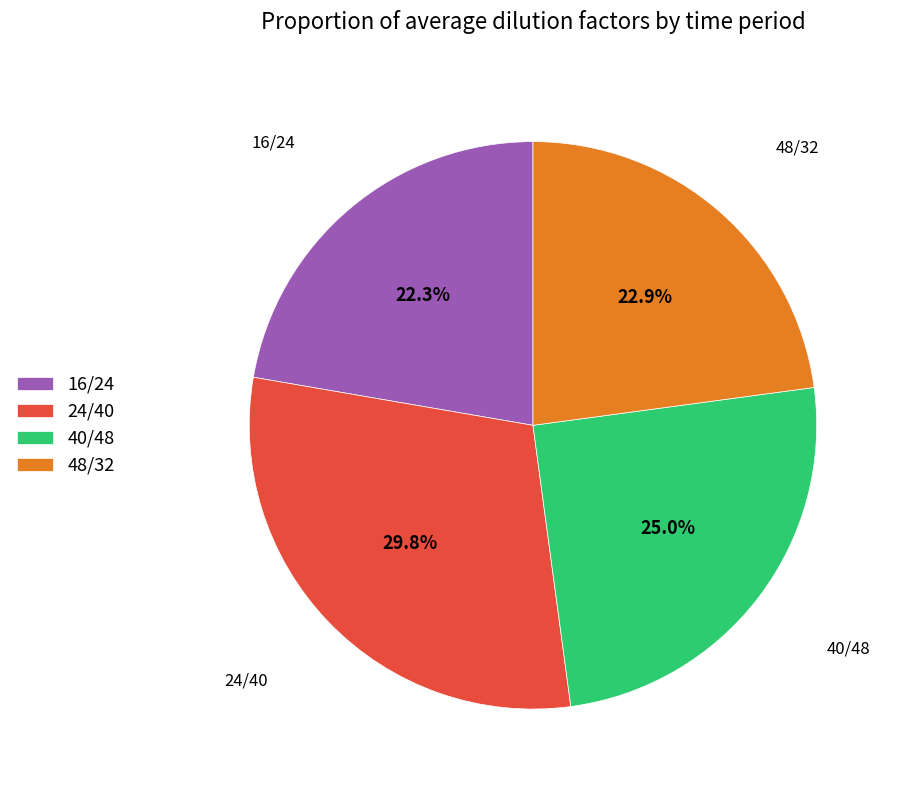

What percentage do 24/40 and 16/24 together represent?

52.1%